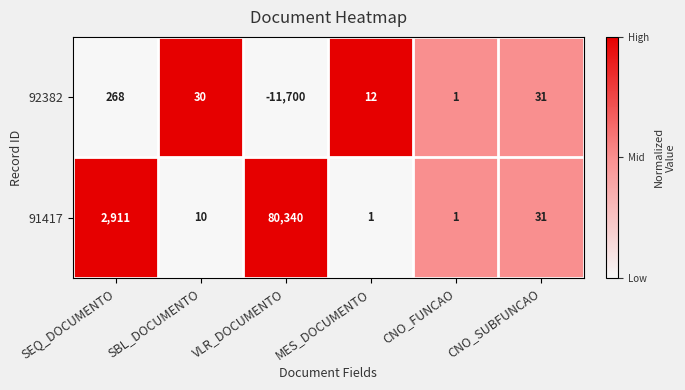

Which series has the widest spread of values?

91417